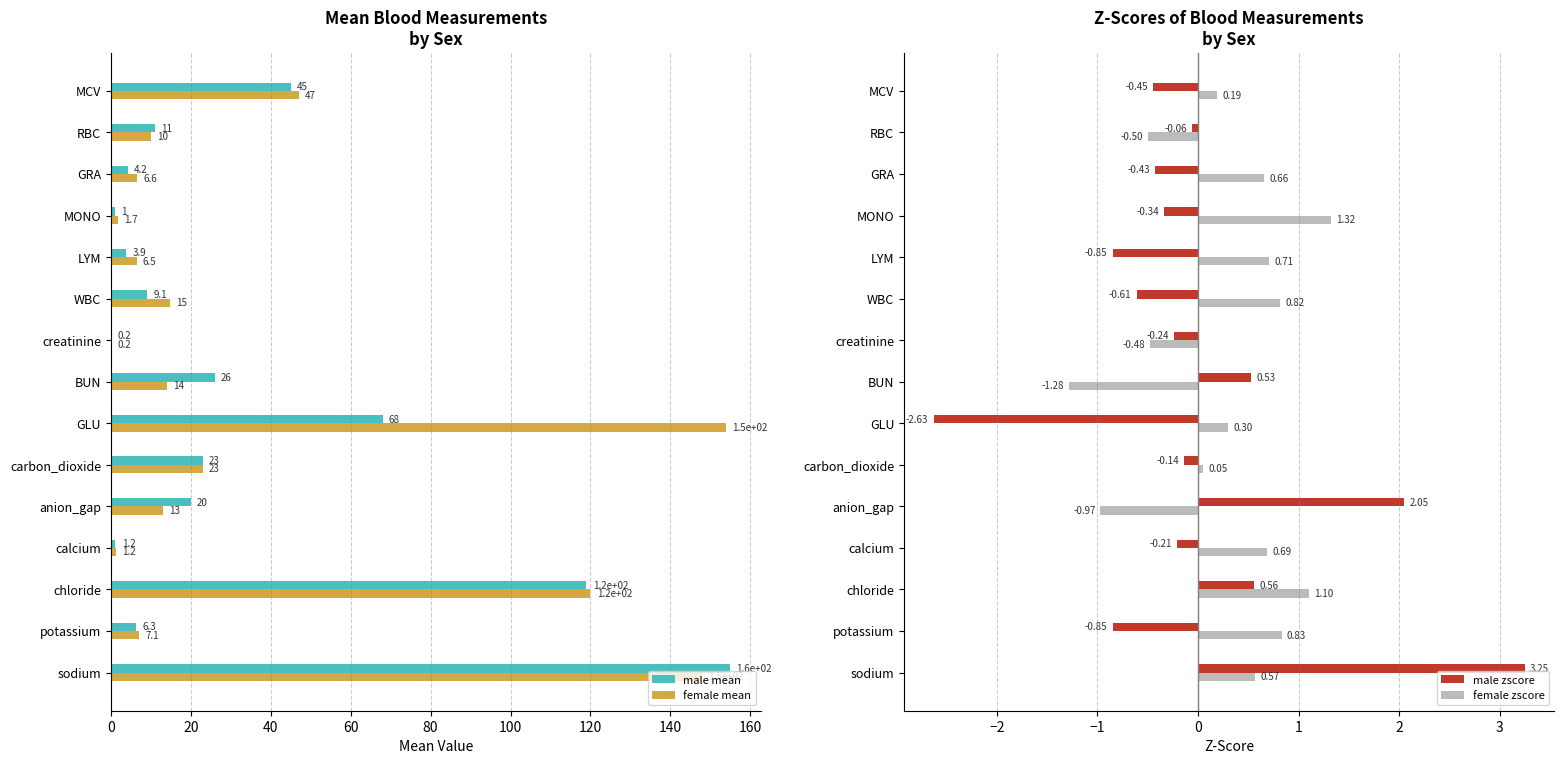

At which label does male zscore reach its peak?

sodium